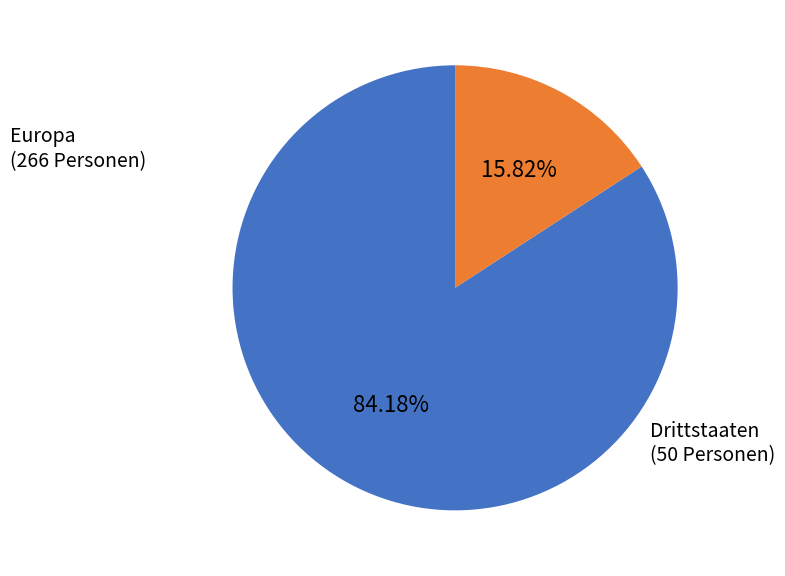

Is Drittstaaten the majority of the pie?

No